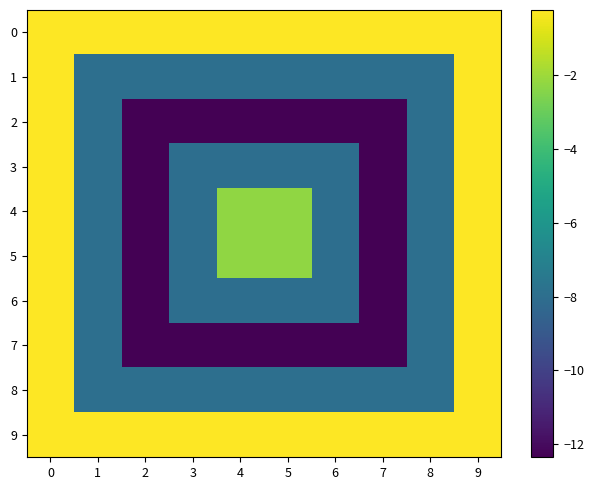

What is the smallest value displayed?

-12.4